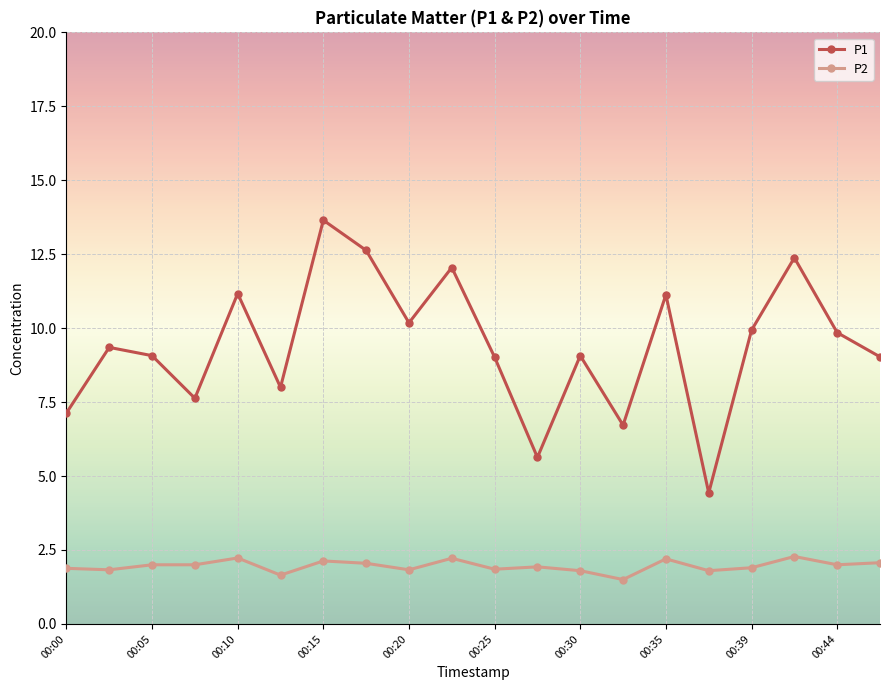

What is the value of the P2 point at the 18th from the left?

2.3